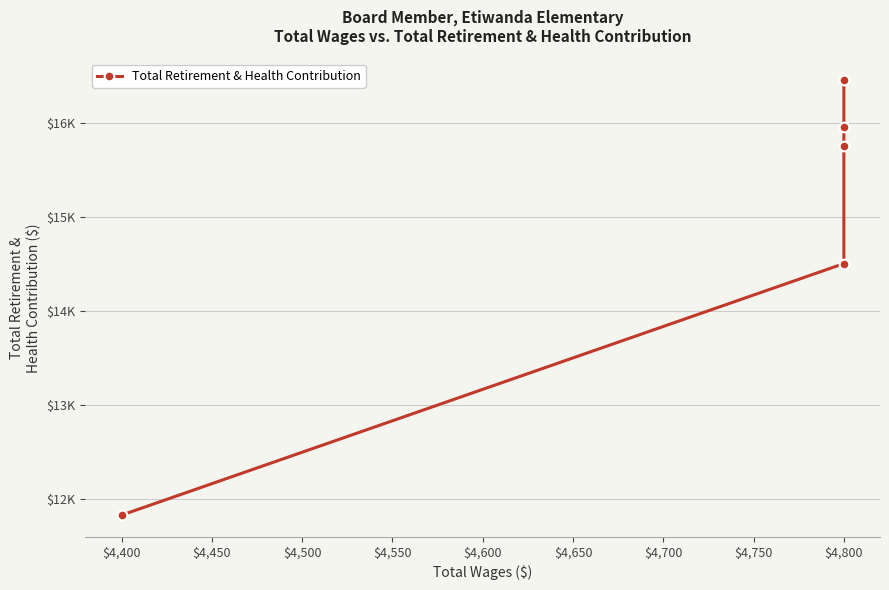

How many data points does each series have?

5